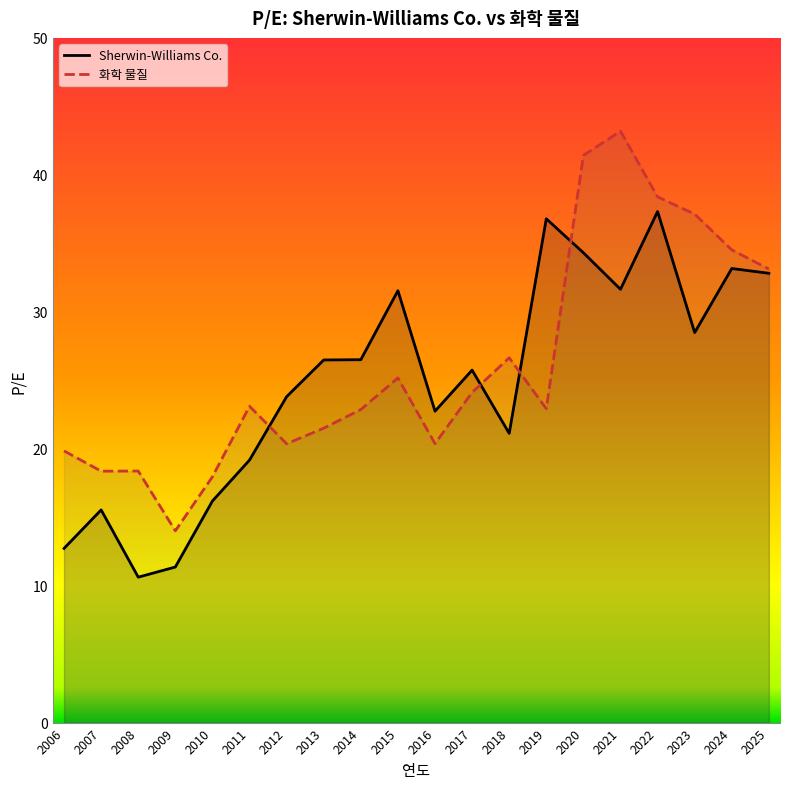

What is the average value of the 화학 물질 series?

26.2